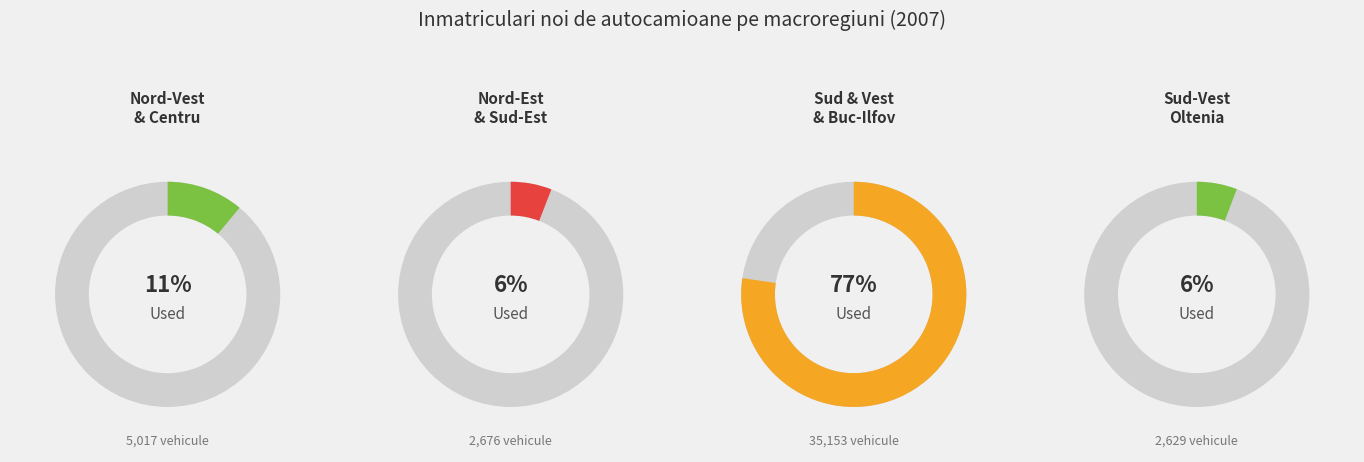

Do MACROREGIUNEA DOI and MACROREGIUNEA PATRU together represent more than half of the pie?

No